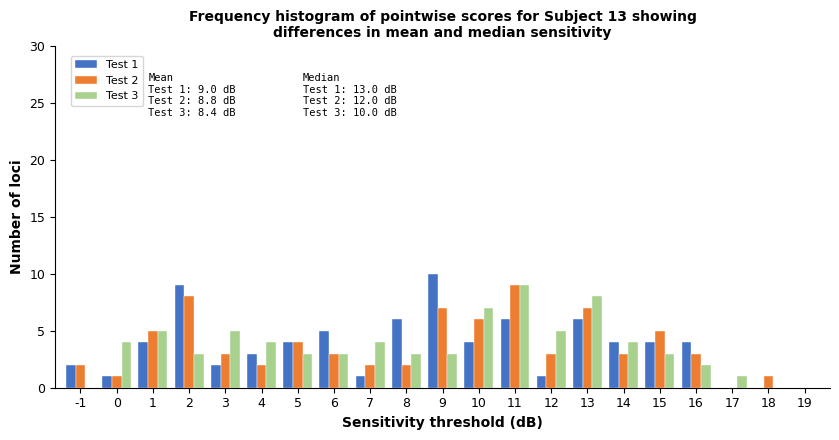

Between 10 and 16, which series saw the biggest shift?

Test 3